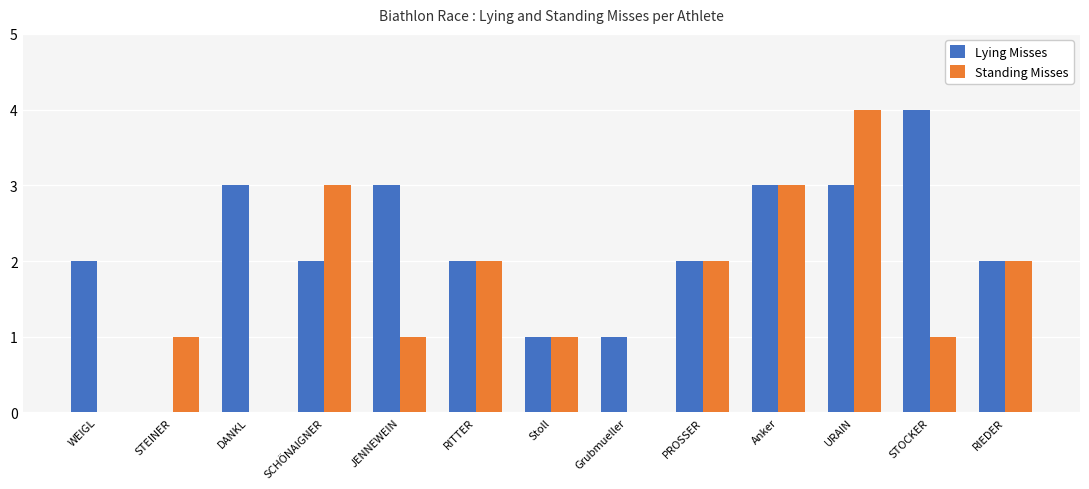

How many series are shown in this chart?

2